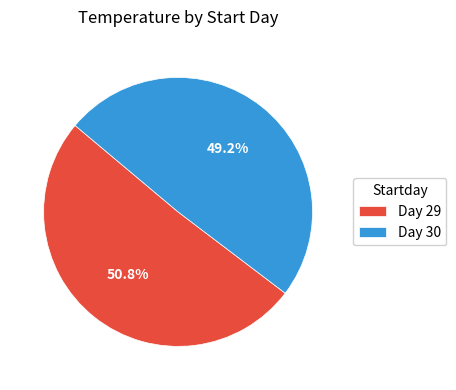

Is Day 29 the majority of the pie?

Yes